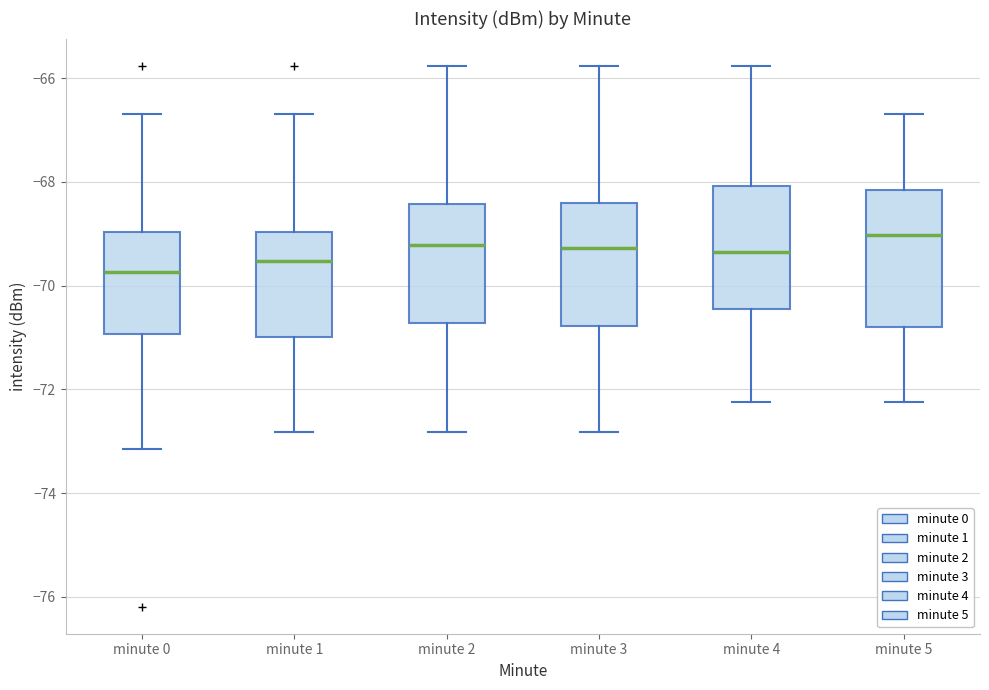

Which box's median line is the highest?

minute 5